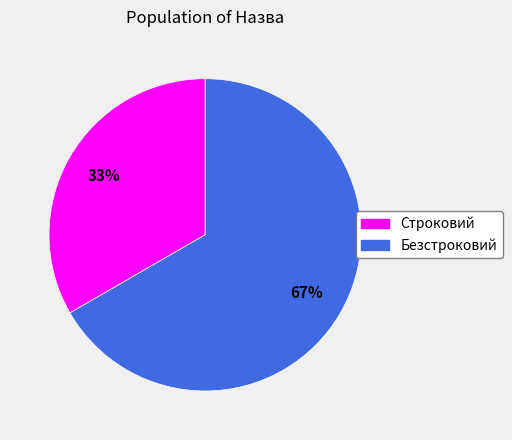

To the nearest percent, what is the combined percentage of Безстроковий and Строковий?

100%